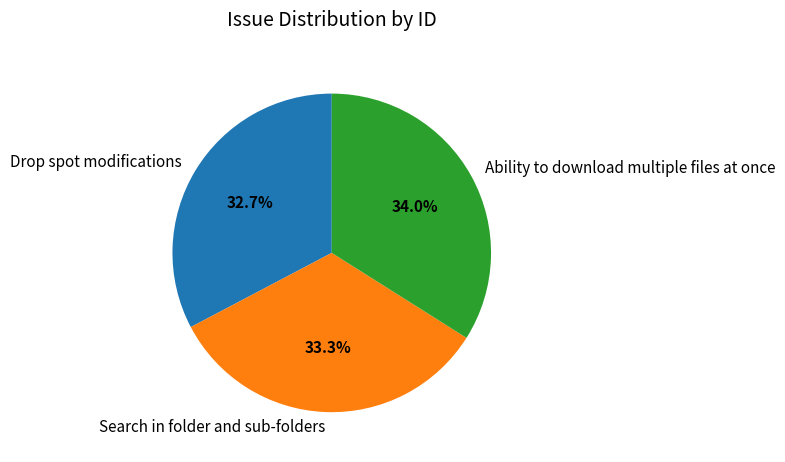

Combined, what portion of the pie is Ability to download multiple files at once and Drop spot modifications?

66.7%